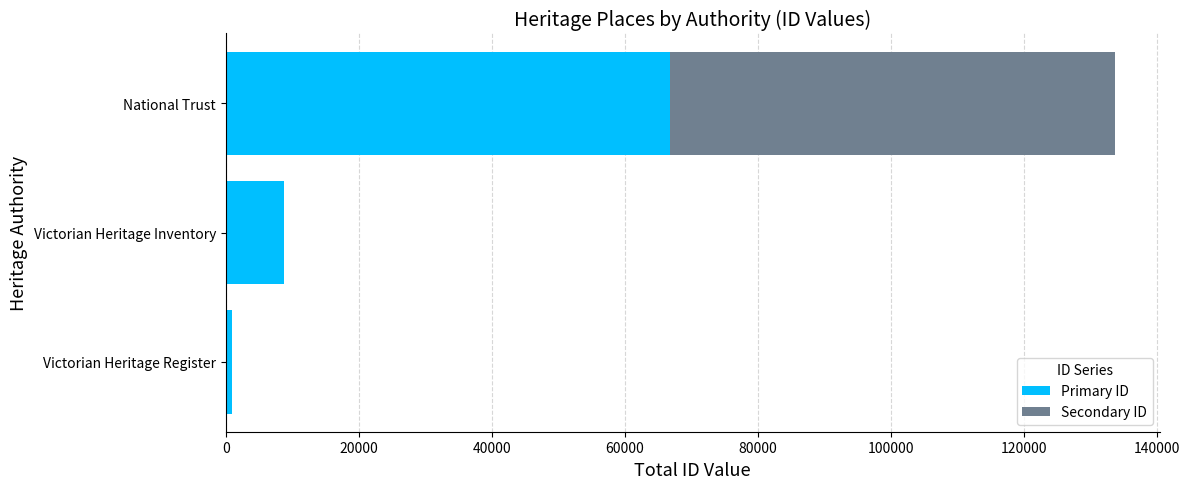

Which category has the highest value in the Primary ID series?

National Trust